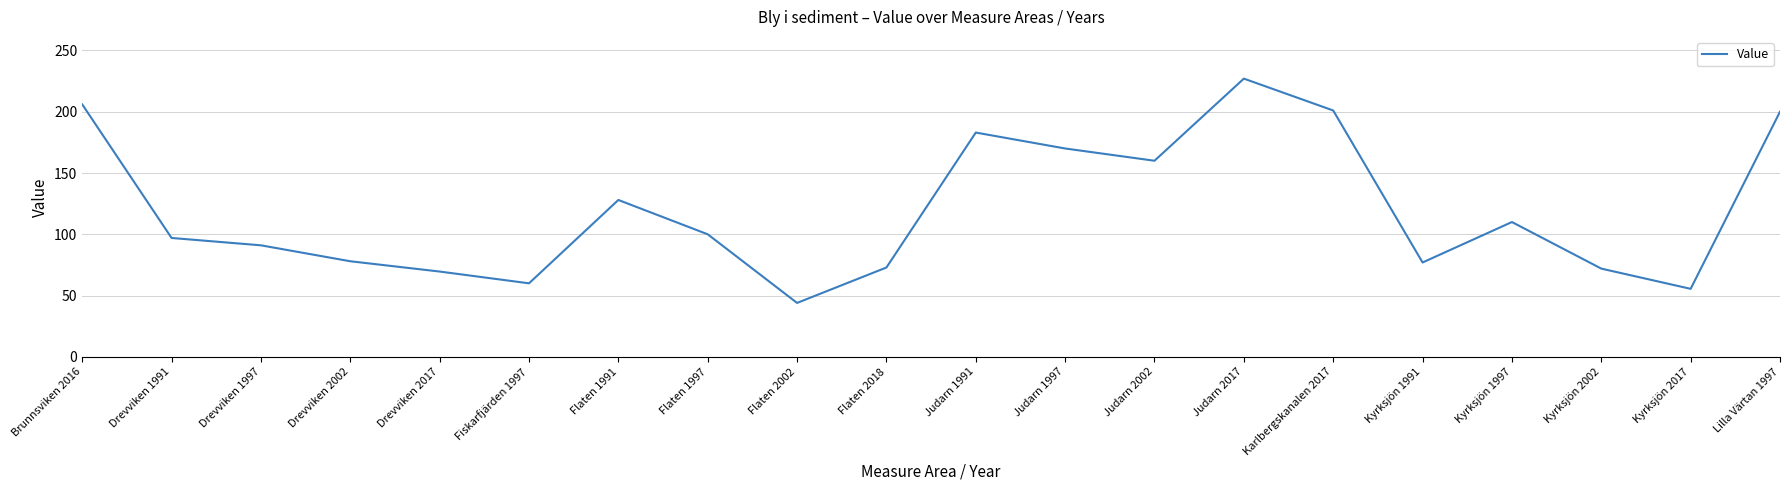

What is the change in value from Flaten 2018 to Karlbergskanalen 2017?

+128.1